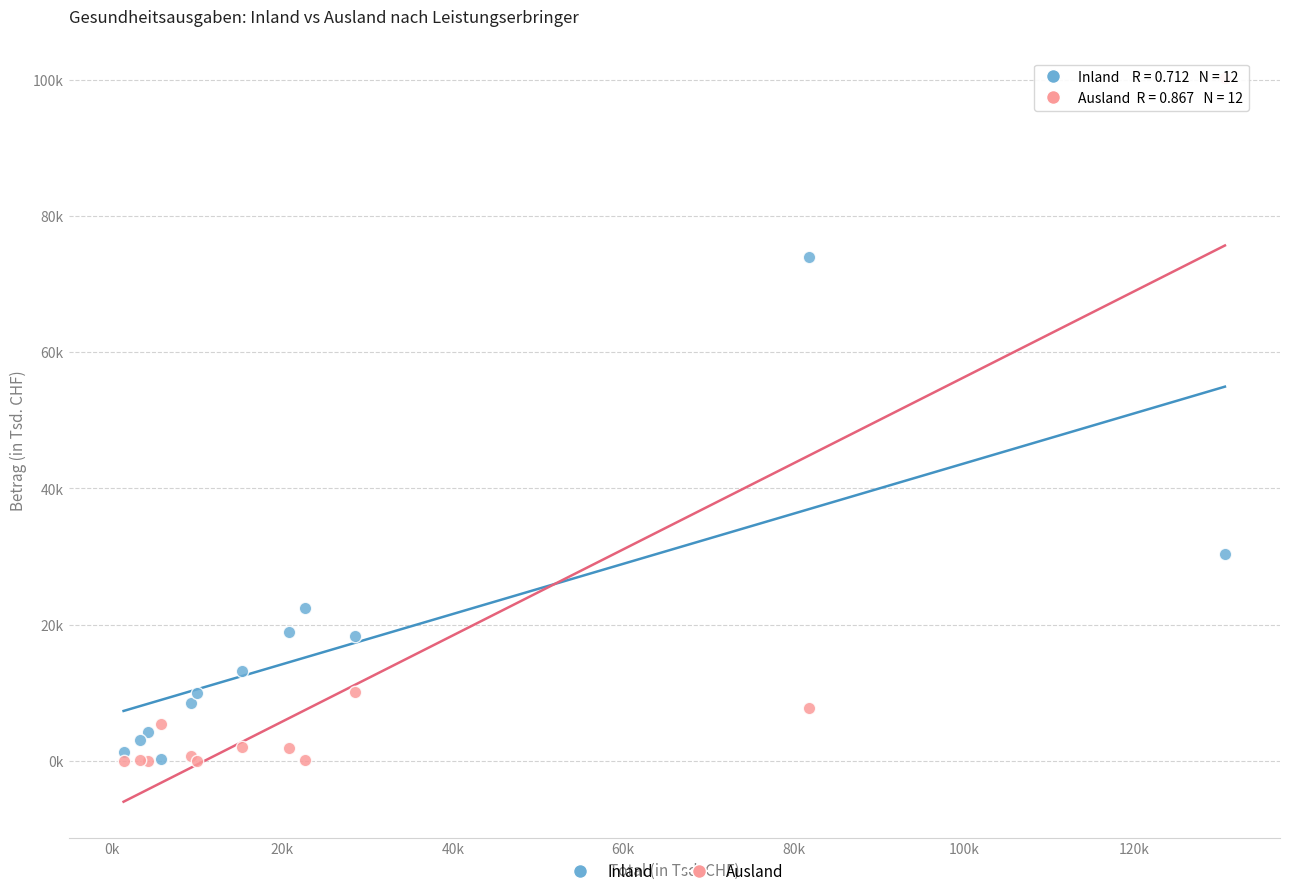

Which series contains the highest Y value?

Ausland